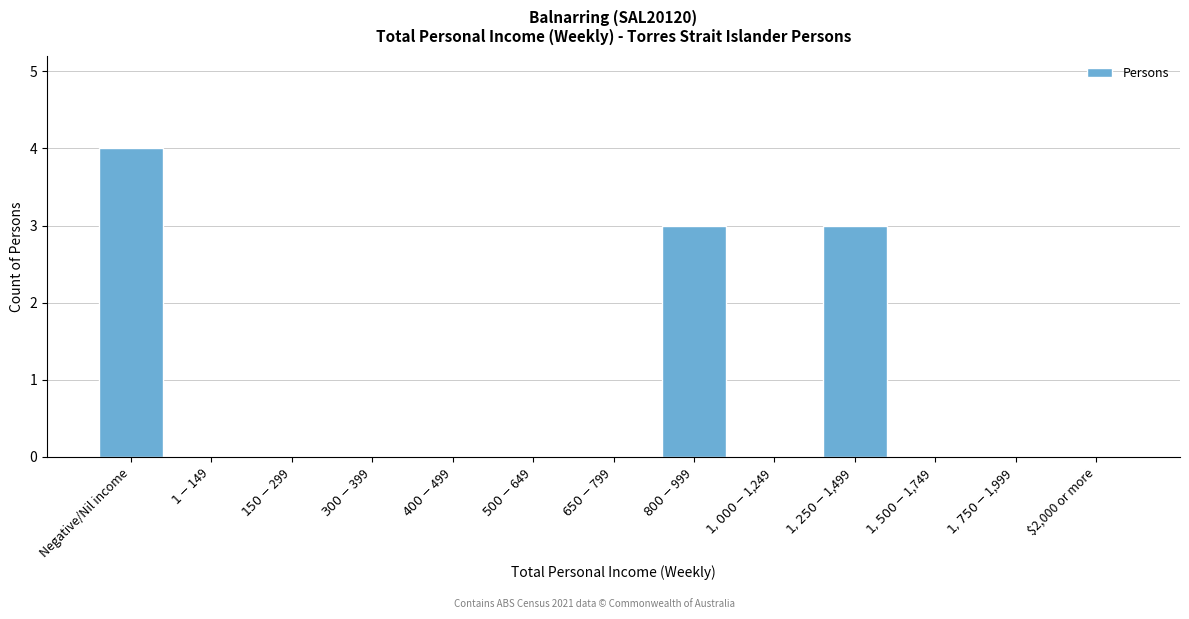

At which category does the chart reach its peak across all series?

Negative/Nil income